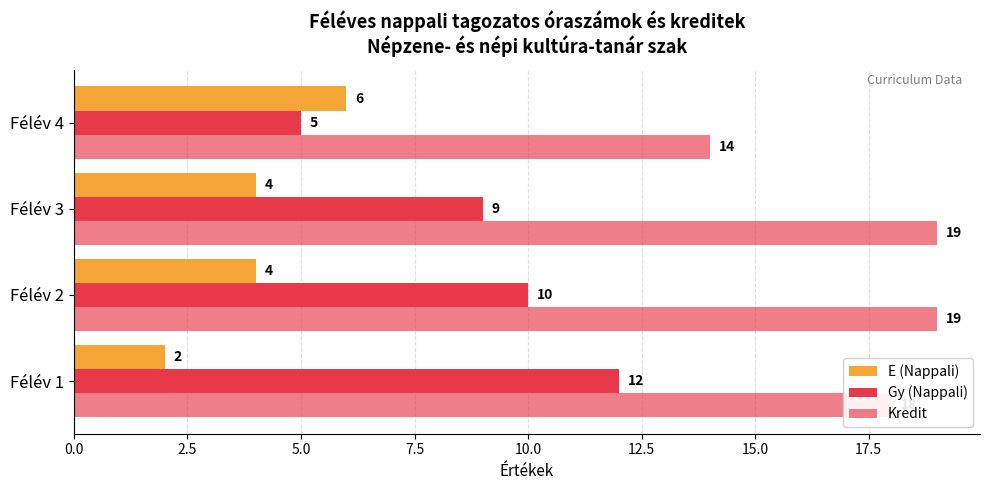

How many series are shown in this chart?

3